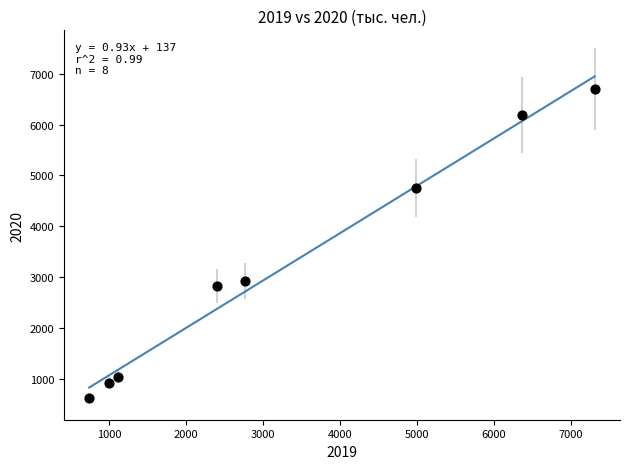

What is the range of X values (max minus min)?

6570.4